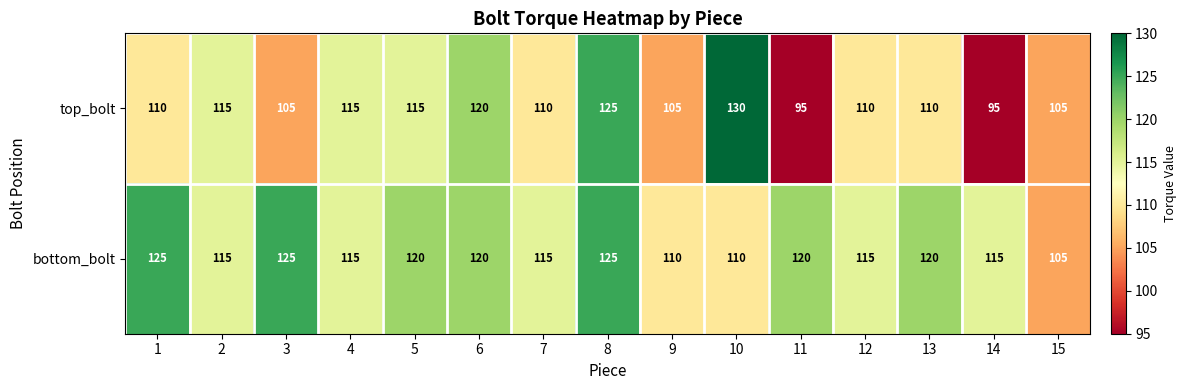

Which series has the largest range (max minus min)?

top_bolt